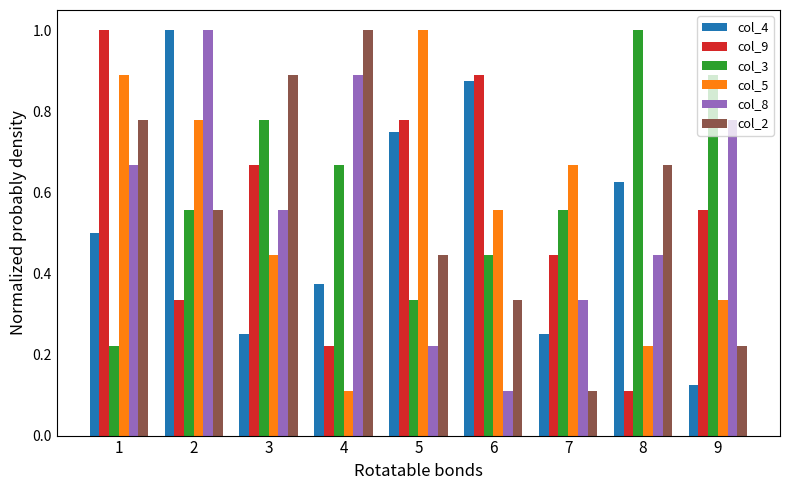

What is the maximum value for col_2?

1.0